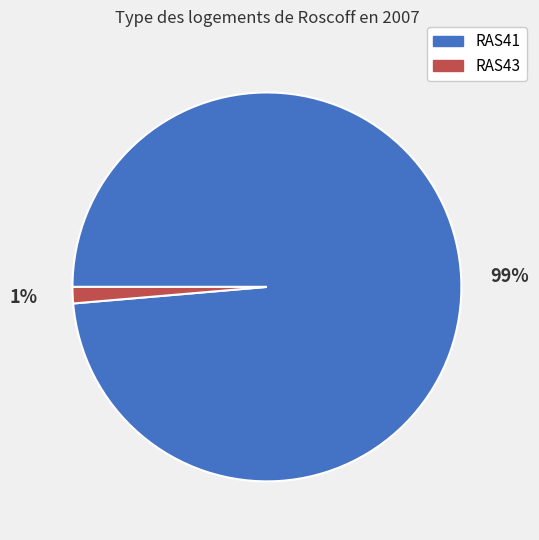

Which category has the smallest portion of the pie?

RAS43